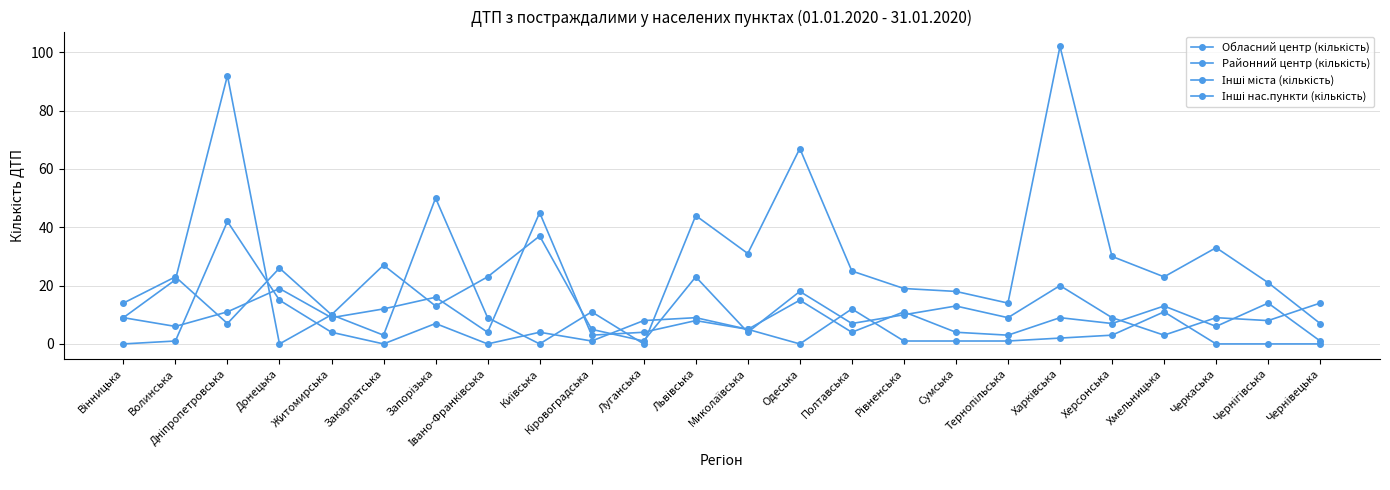

True or false: Районний центр (кількість) has more than 0 points higher than both neighbors.

True